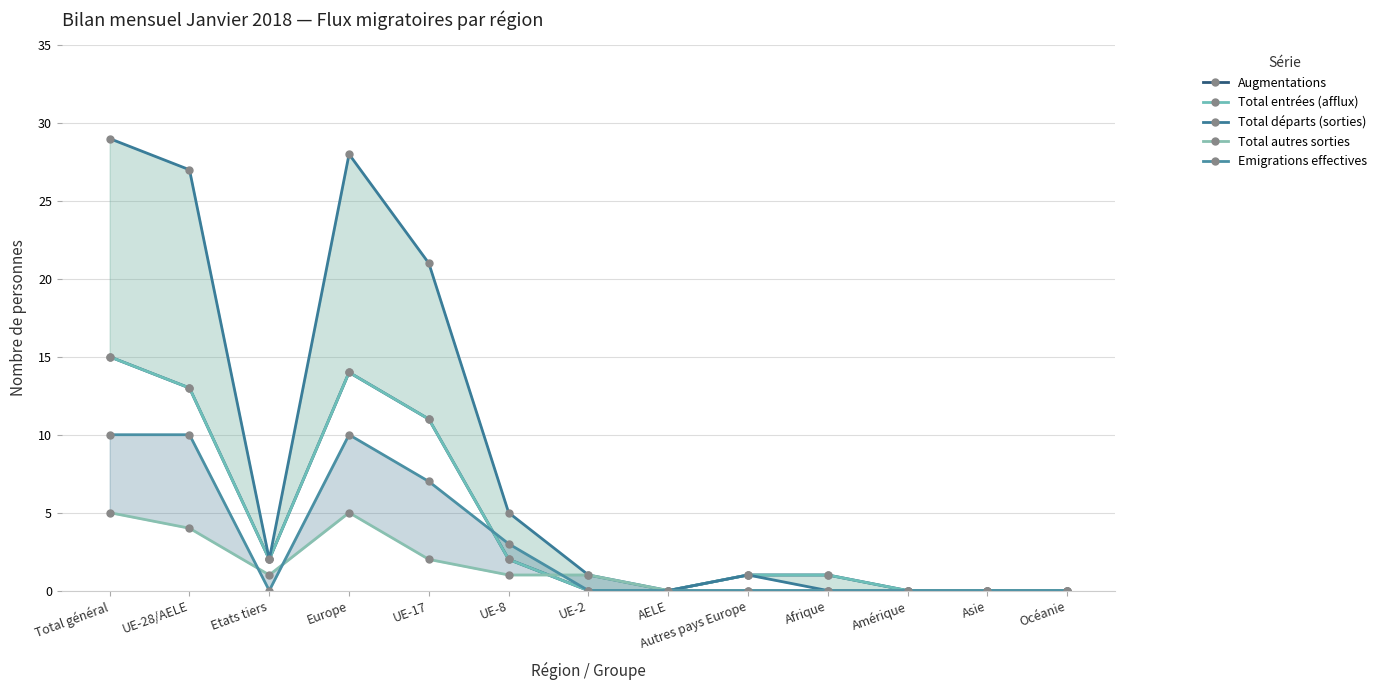

How many lines are shown in the chart?

5